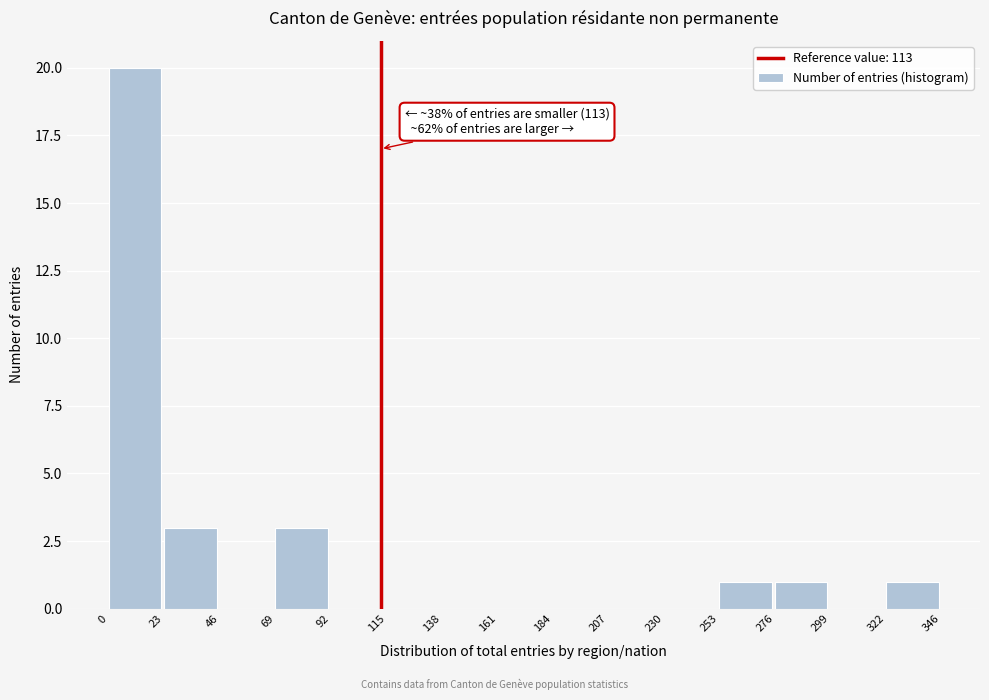

Which range on the x-axis has the tallest bar?

0 to 23